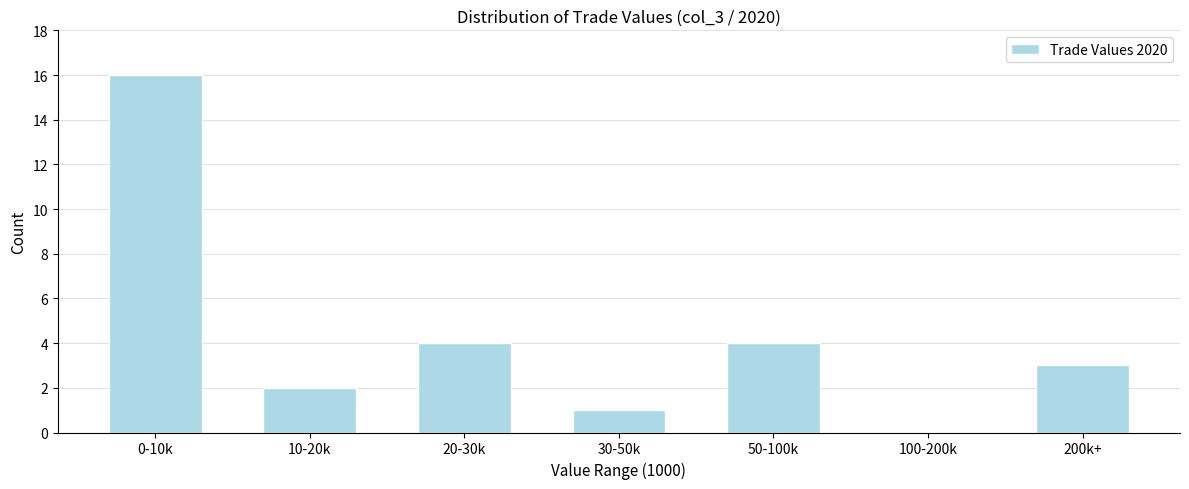

Reading right to left, extract all data points from this chart.

200k+=3	100-200k=0	50-100k=4	30-50k=1	20-30k=4	10-20k=2	0-10k=16